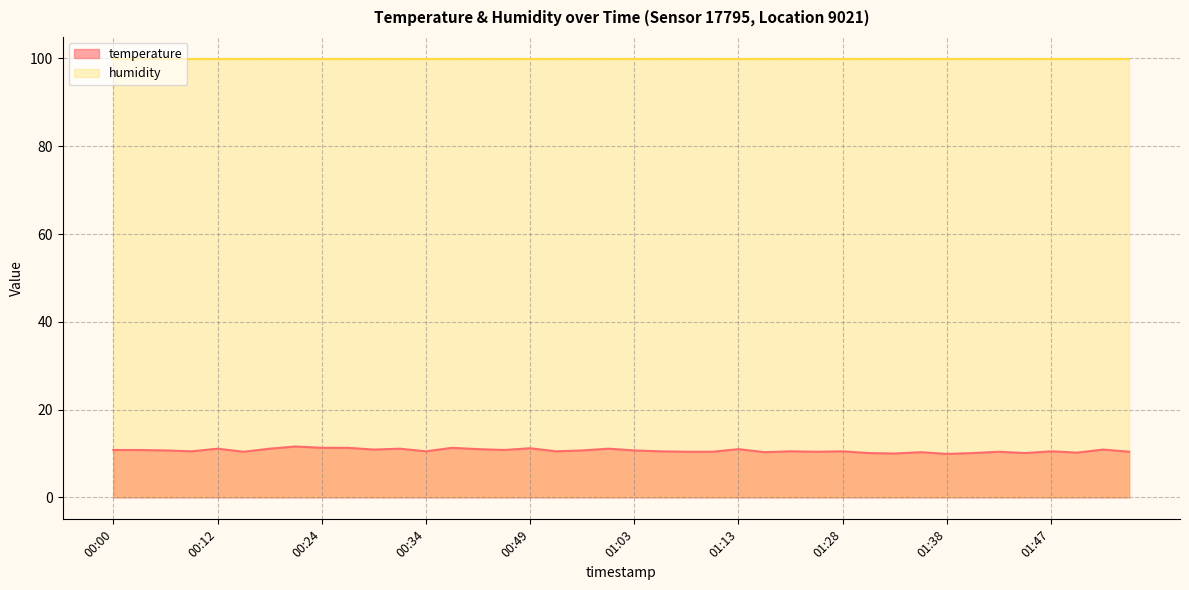

What is the change in value from 00:54 to 01:35?

-0.4